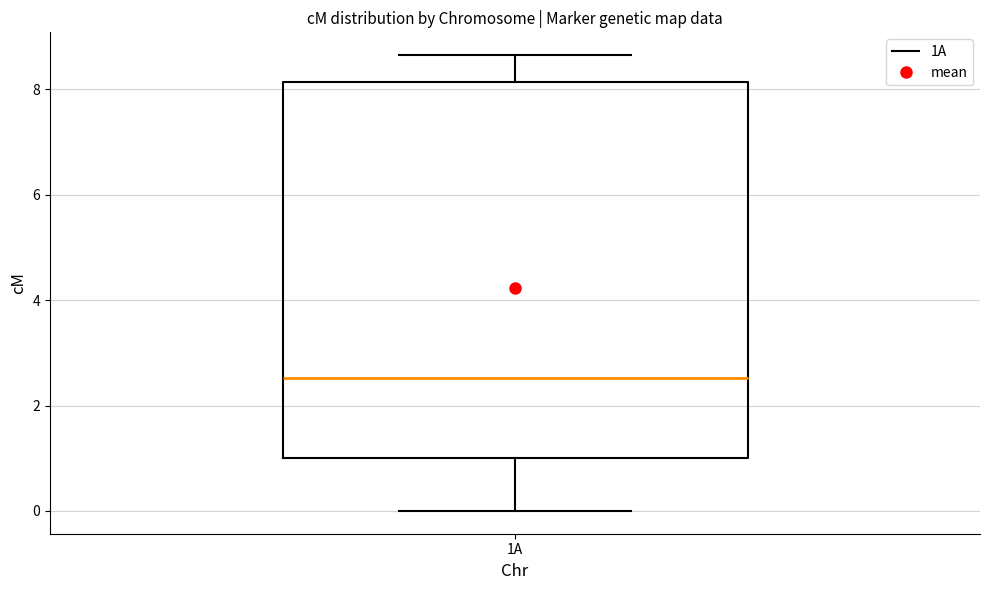

Transcribe this box plot: give where the median line is, the range the box spans, and where the two whiskers end, as read against the y-axis. The values are not printed on the chart, so give them approximately, as read against the axis.

median 2.6, box 1.0 to 8.2, whiskers 0.0 to 8.6